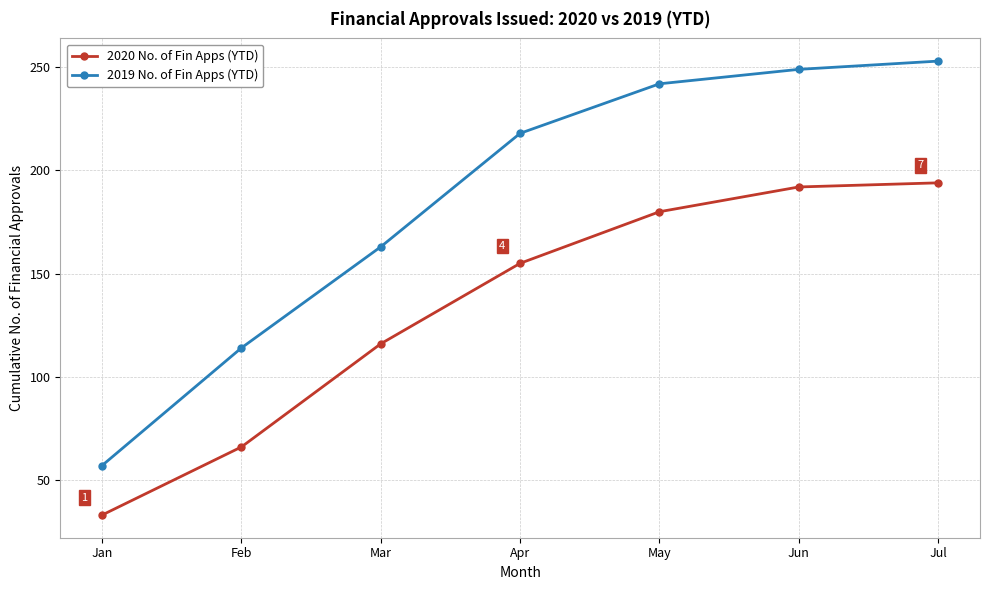

Does the chart display data point markers on the line(s)?

Yes